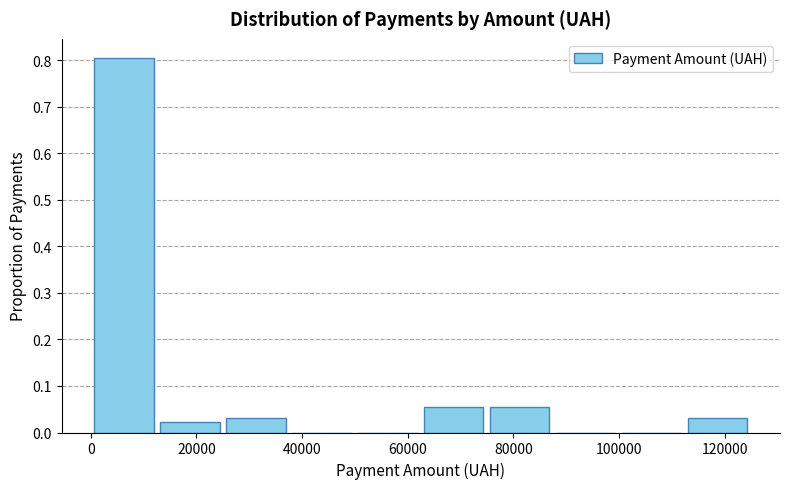

Reading left to right, list every bar in this chart as the range it spans on the x-axis followed by its height. Neither the bar edges nor the heights are printed on the chart, so give them approximately, as read against the axes.

0 to 12000: 0.81
12000 to 26000: 0.02
26000 to 38000: 0.03
38000 to 50000: 0
50000 to 62000: 0
62000 to 74000: 0.05
74000 to 88000: 0.05
88000 to 100000: 0
100000 to 112000: 0
112000 to 124000: 0.03